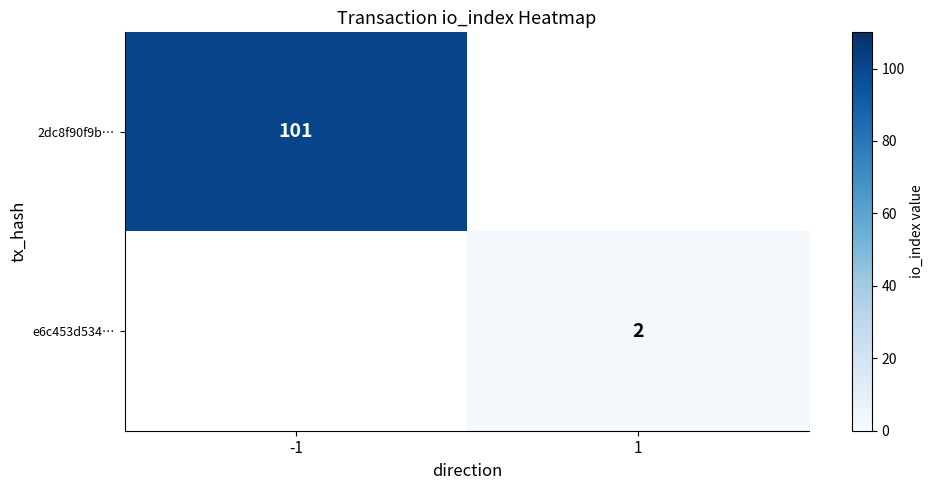

Is it true that e6c453d534… equals 2 at 1?

True